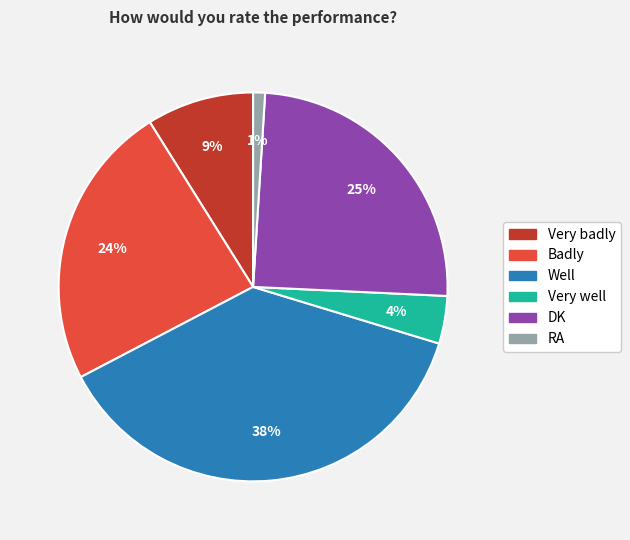

Which slice is the smallest?

RA